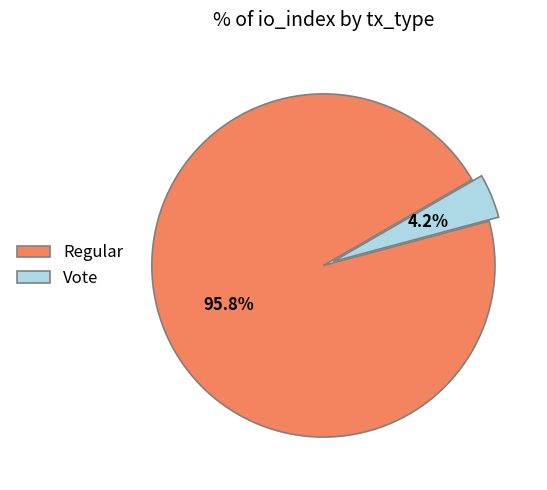

Rank the categories by value from highest to lowest.

Regular, Vote